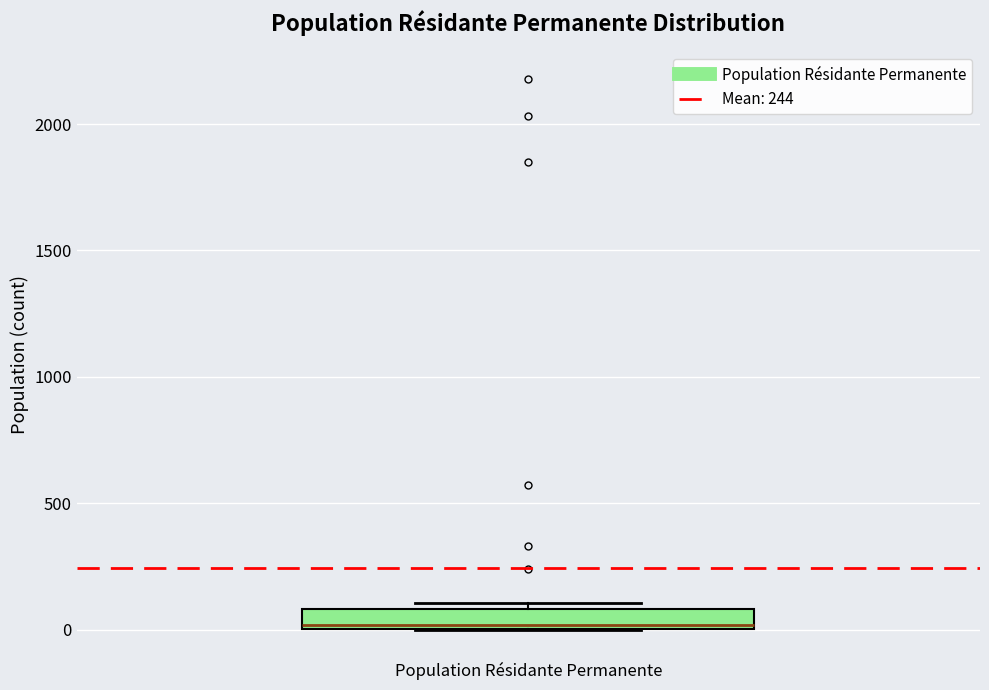

Read this box plot against the y-axis: the position of the median line, the range covered by the box, and the ends of both whiskers. The values are not printed on the chart, so give them approximately, as read against the axis.

median 0 (just above the box's lower edge), box 0 to 100, whiskers 0 to 100 (just above the box's upper edge)